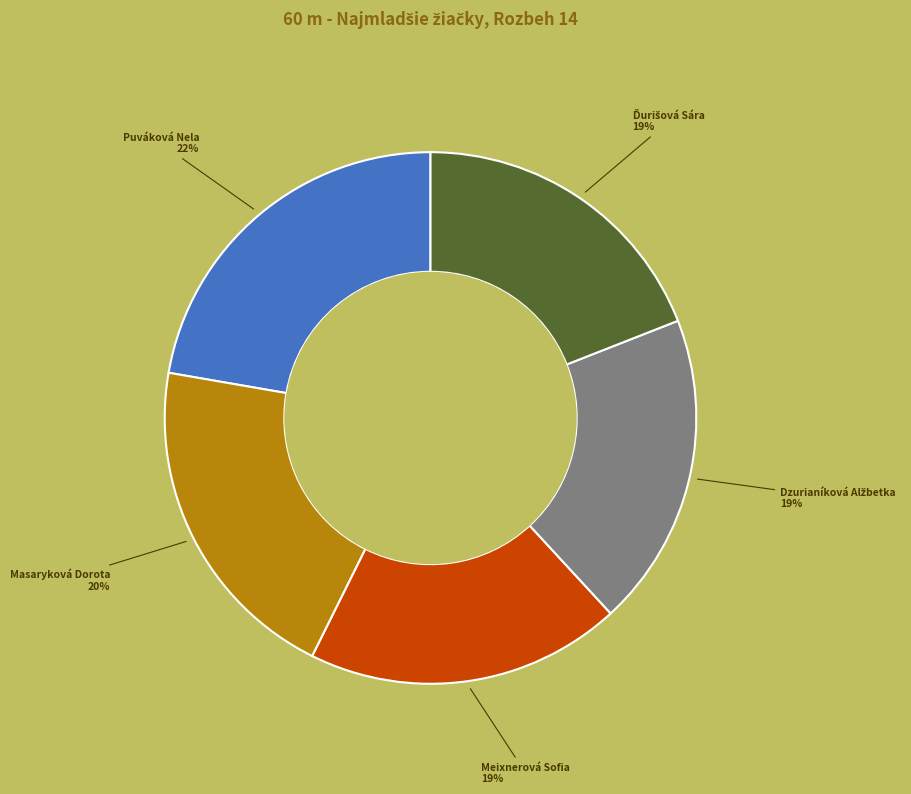

To the nearest percent, what portion does Masaryková Dorota represent?

20%